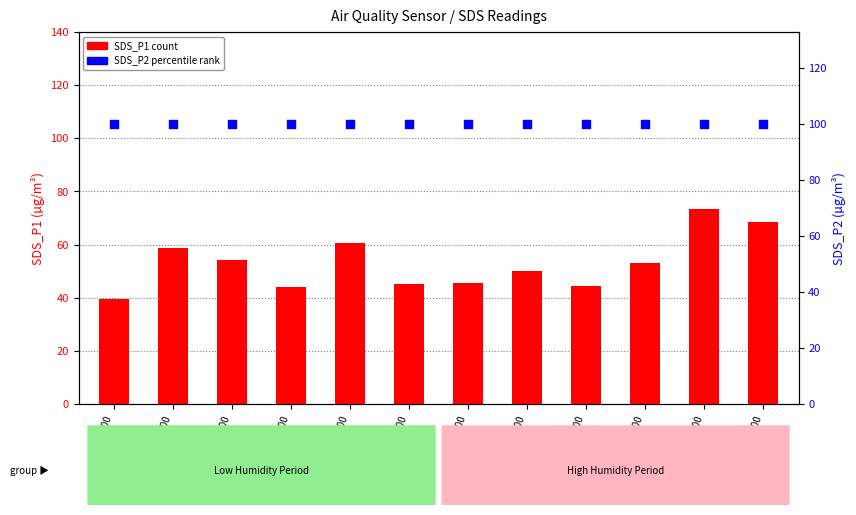

At which category is the sum across all series the highest?

10:00